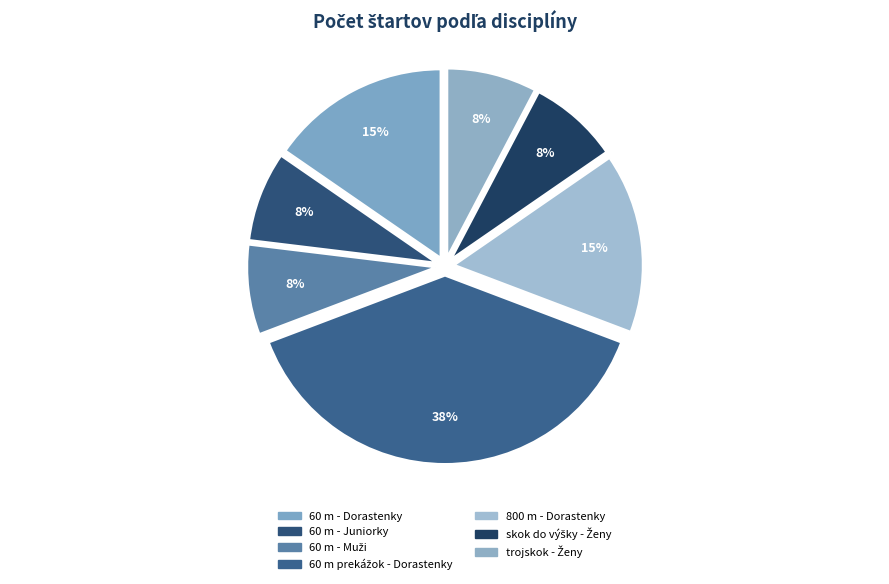

True or false: 60 m prekážok - Dorastenky accounts for 38% of the total.

True